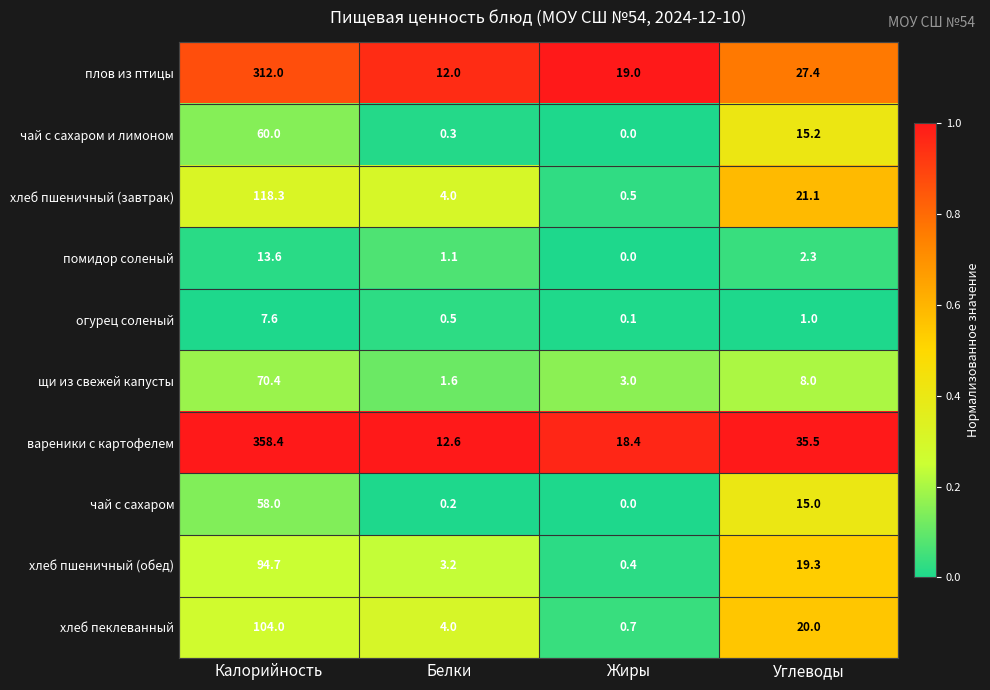

What is the sum of all чай с сахаром и лимоном values?

75.5